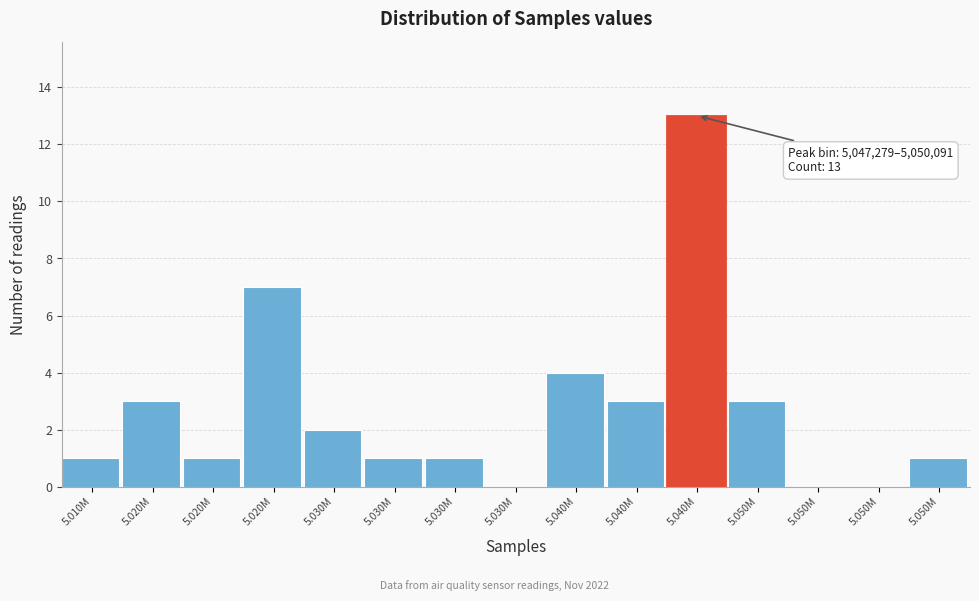

Are the bars horizontal?

No